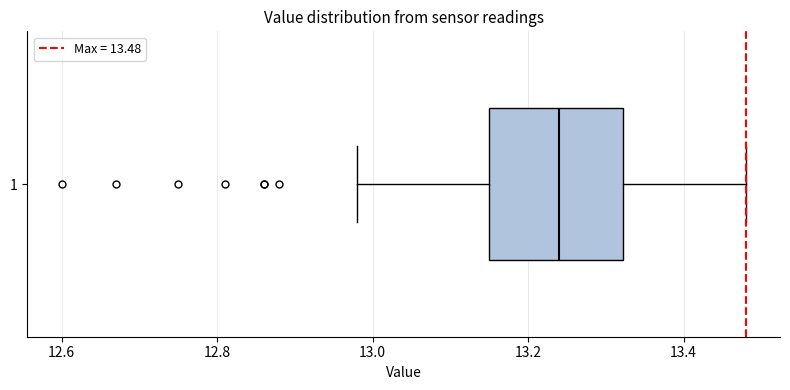

Where is the right edge of the box at y = 1 on the x-axis? The values are not printed on the chart, so give them approximately, as read against the axis.

13.32